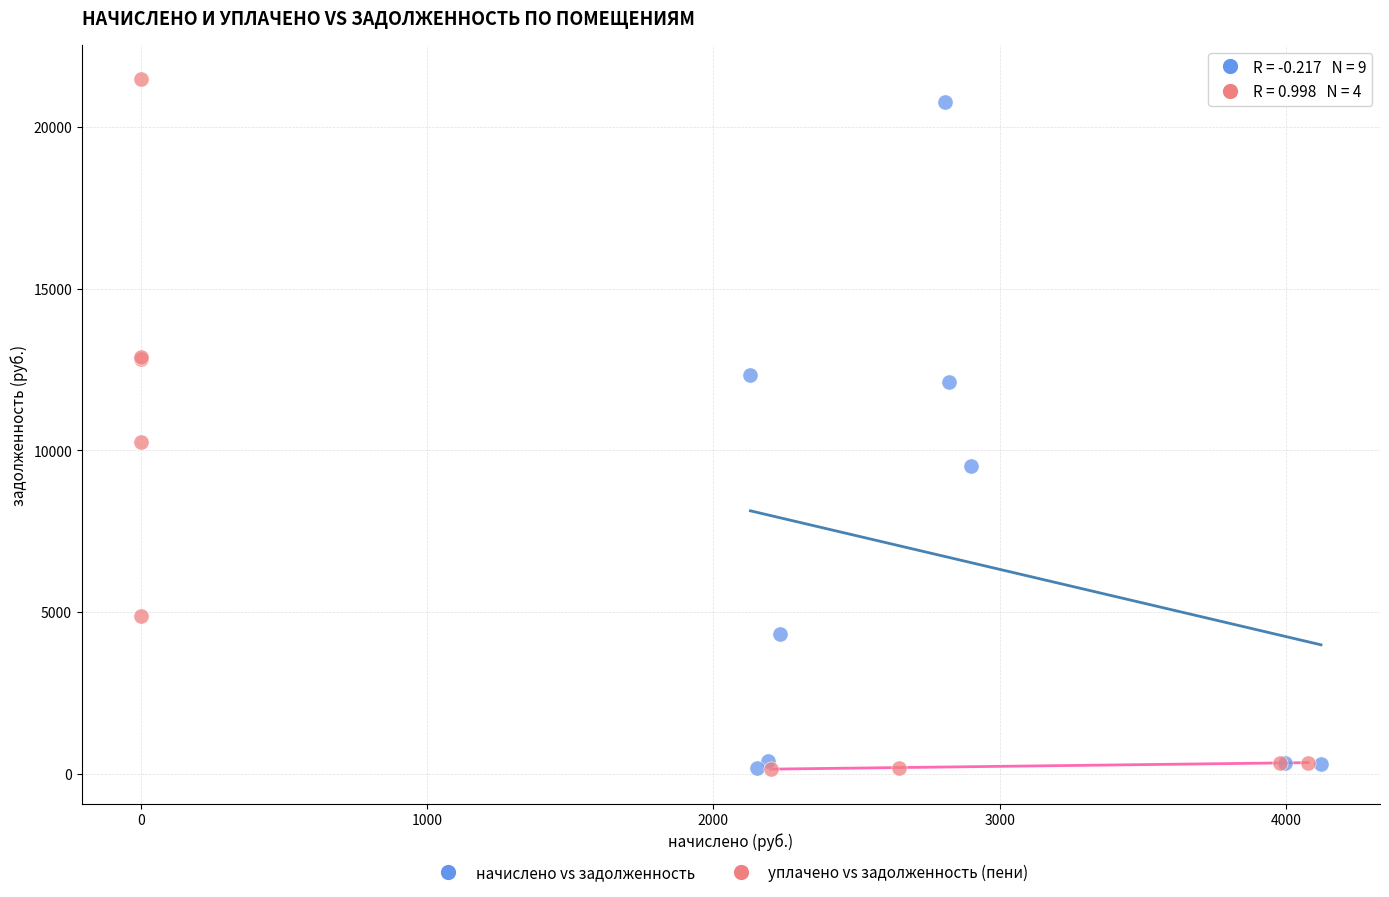

Which series has the largest Y range (max minus min)?

уплачено vs задолженность (пени)